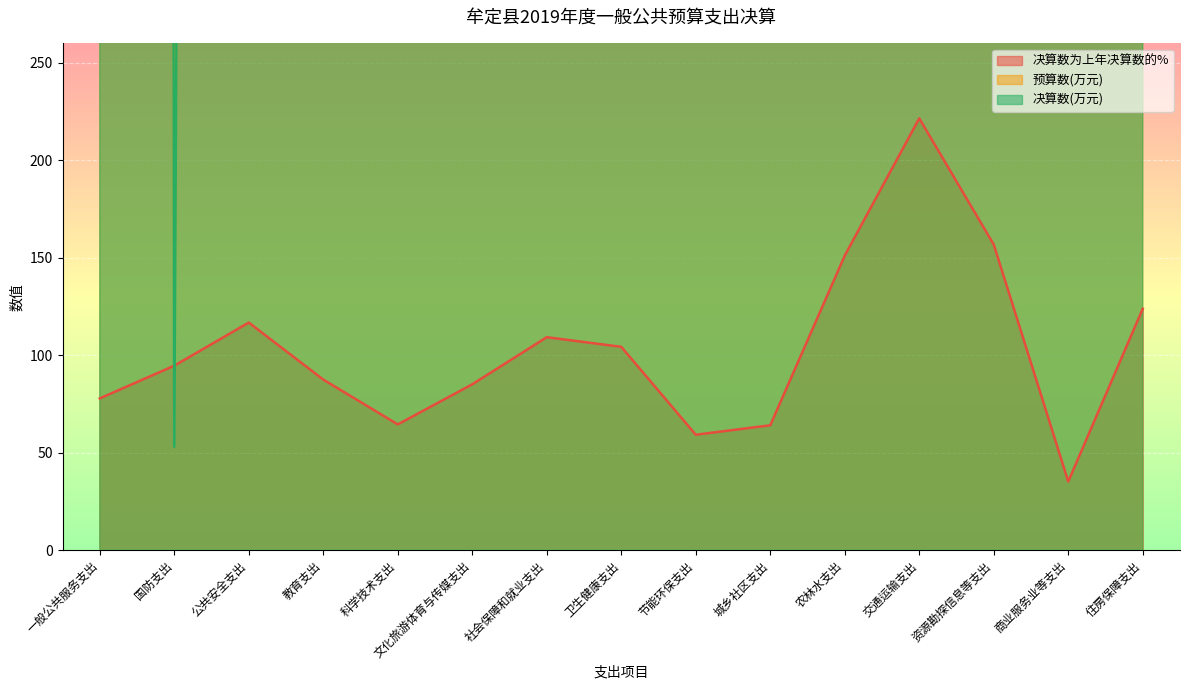

Rank the categories by 决算数为上年决算数的% value from highest to lowest.

交通运输支出, 资源勘探信息等支出, 农林水支出, 住房保障支出, 公共安全支出, 社会保障和就业支出, 卫生健康支出, 国防支出, 教育支出, 文化旅游体育与传媒支出, 一般公共服务支出, 科学技术支出, 城乡社区支出, 节能环保支出, 商业服务业等支出